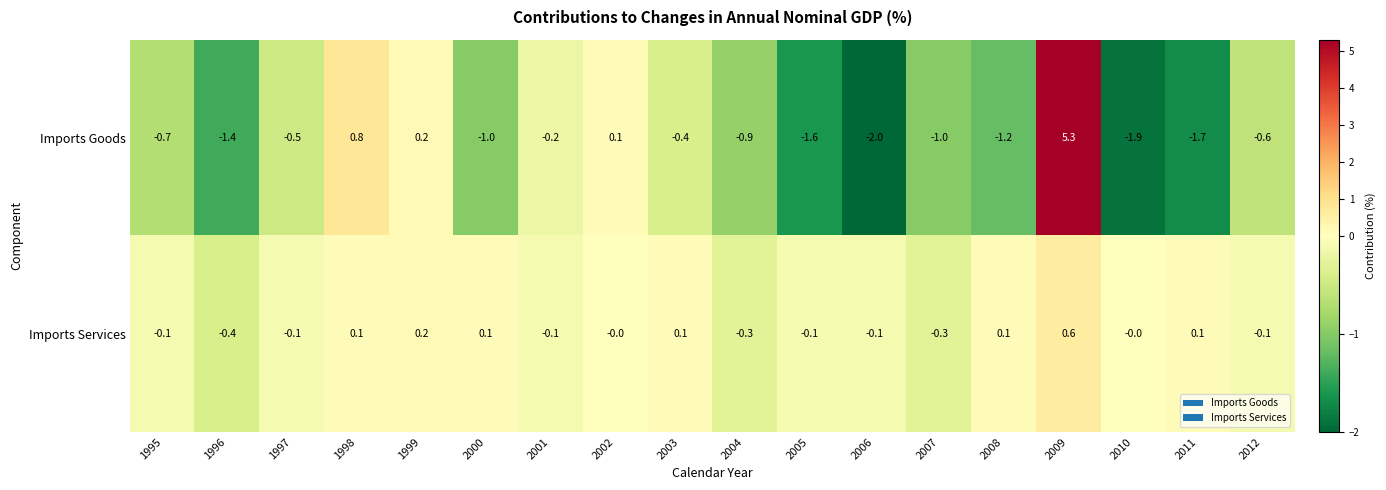

What is the total value across all series at 2009?

5.9